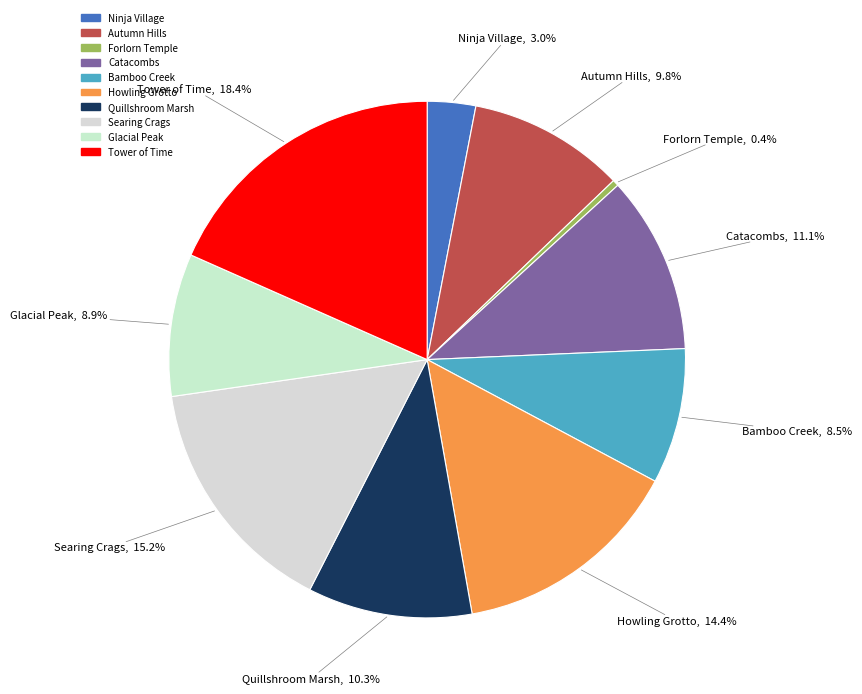

Is there any slice that represents more than half of the pie?

No